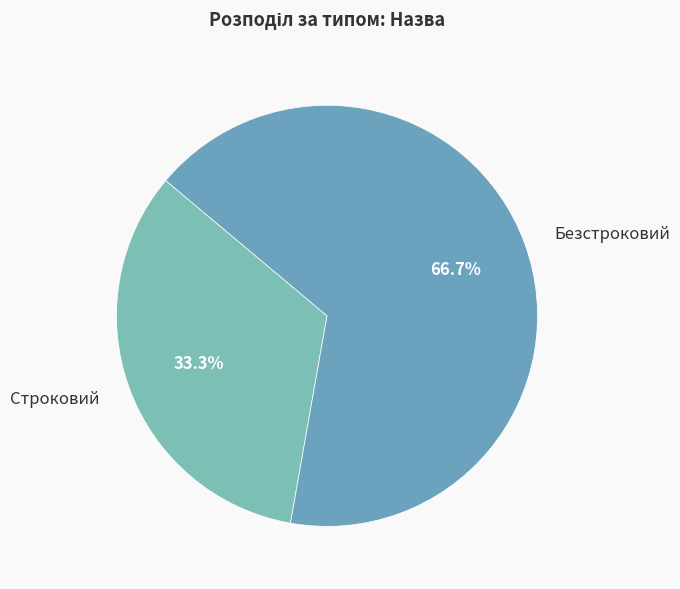

To the nearest percent, what is the difference between the largest and smallest slice percentages?

33%